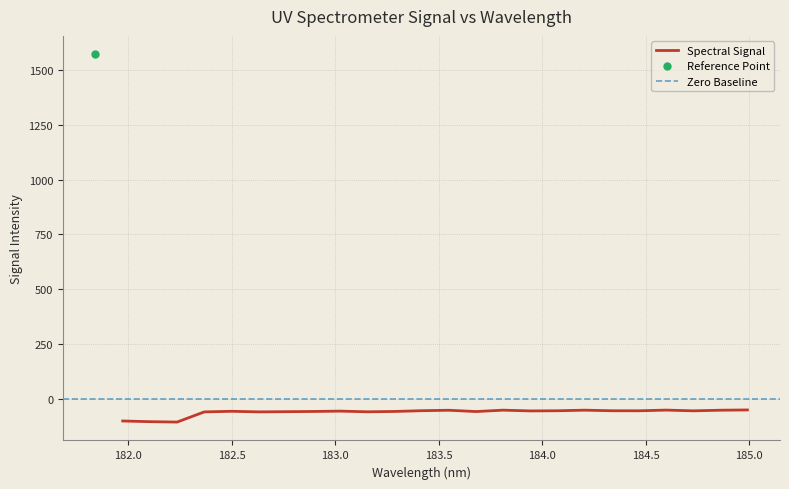

What is the greatest value displayed?

1572.0